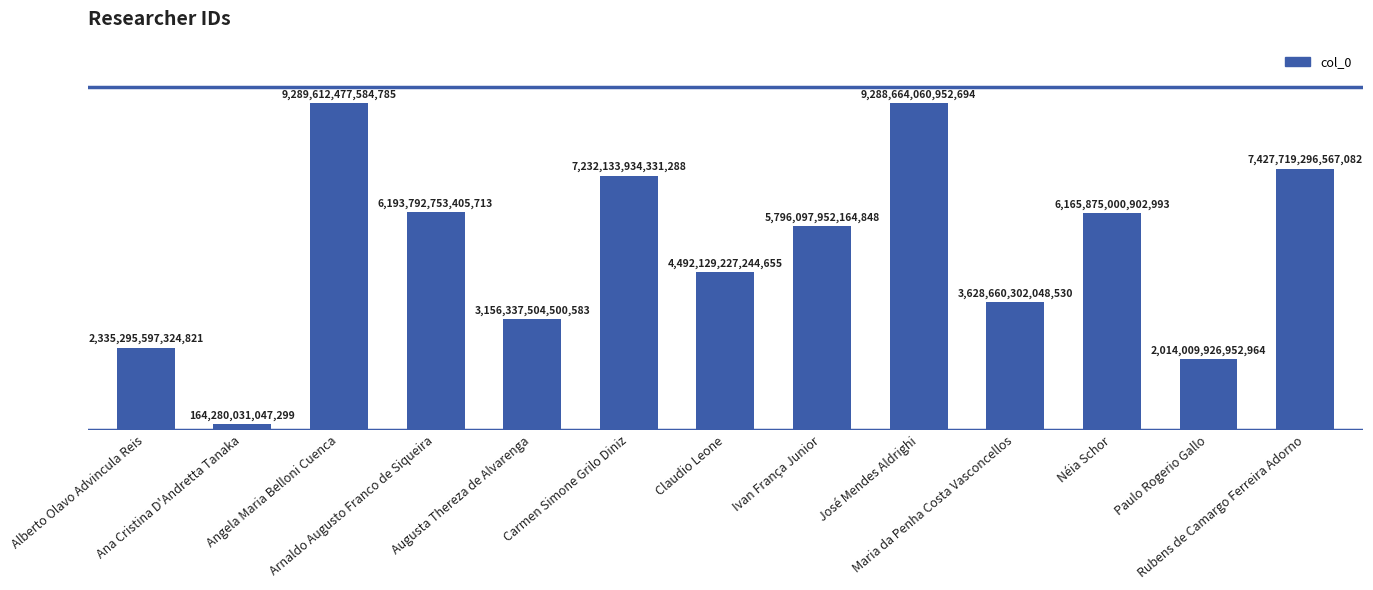

Are the bars grouped side by side (vs. stacked)?

No